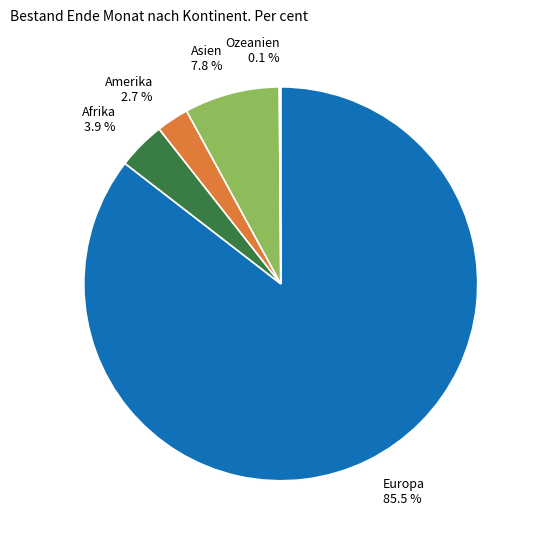

To the nearest percent, what is the difference between the largest and smallest slice percentages?

85%